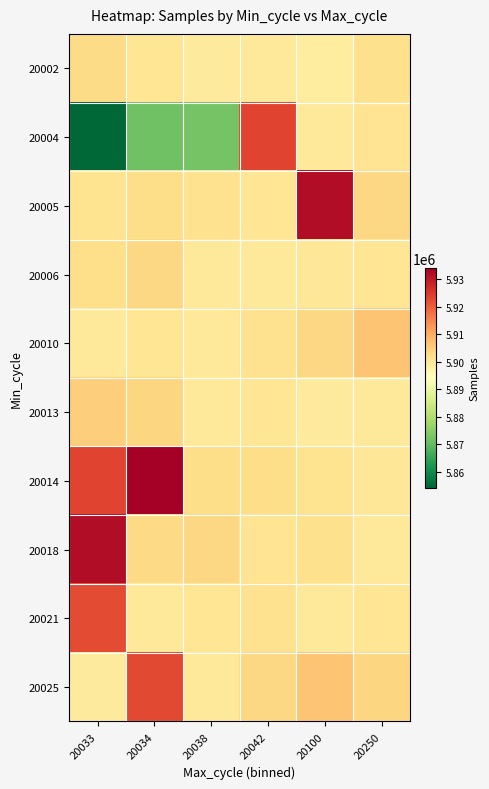

Which series has the largest total across all categories?

20014